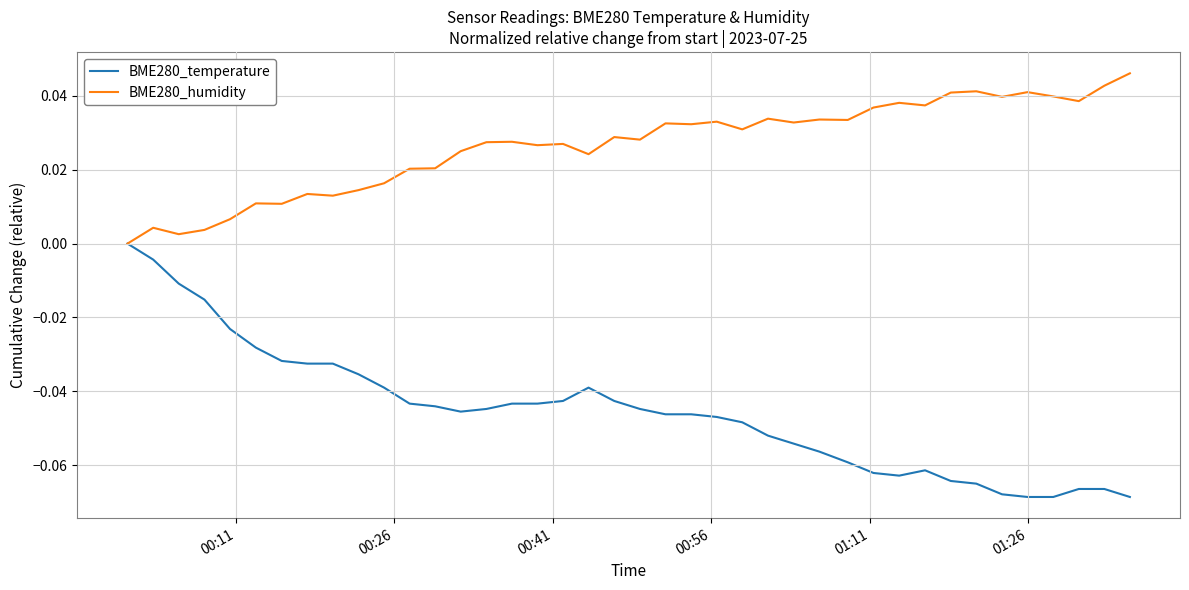

Which series has the widest spread of values?

BME280_temperature